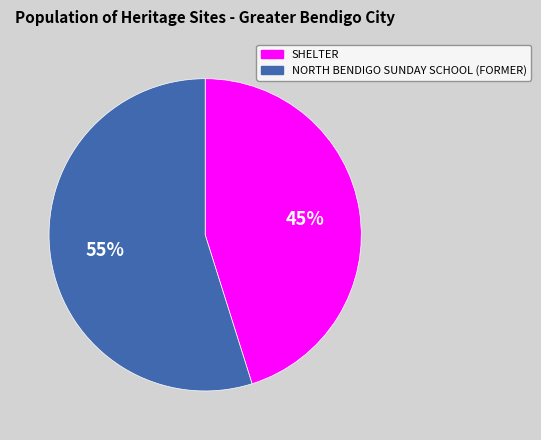

How many segments does this pie chart have?

2